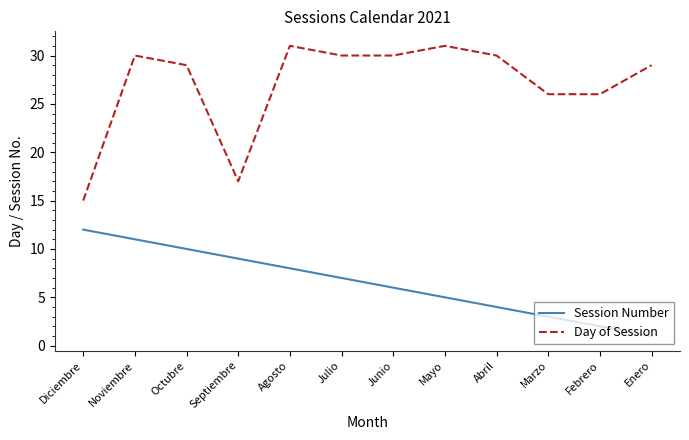

What are all the series names shown in the legend?

Session Number, Day of Session